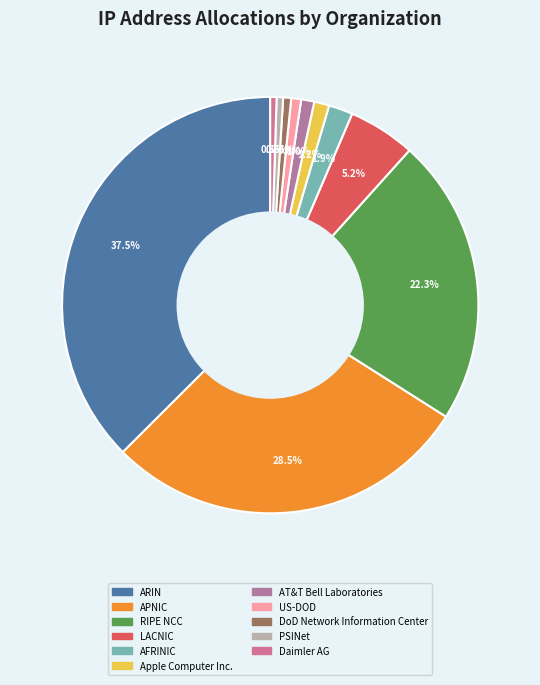

How many slices are in this pie chart?

11